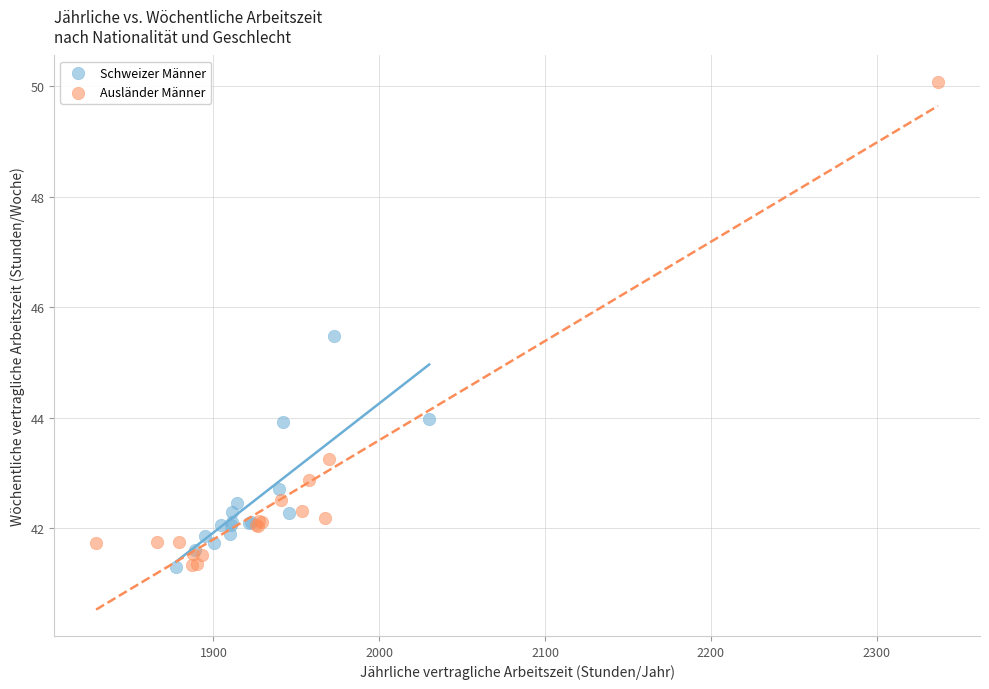

Which series has the largest Y range (max minus min)?

Ausländer Männer